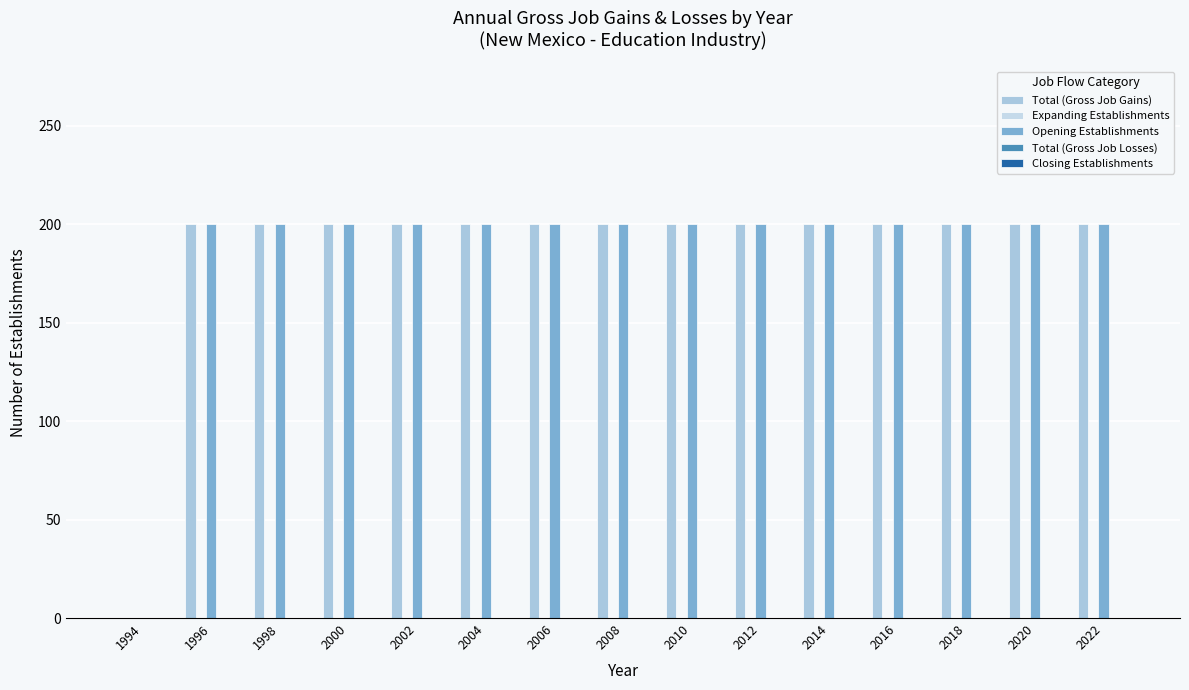

How many groups of bars are there?

15